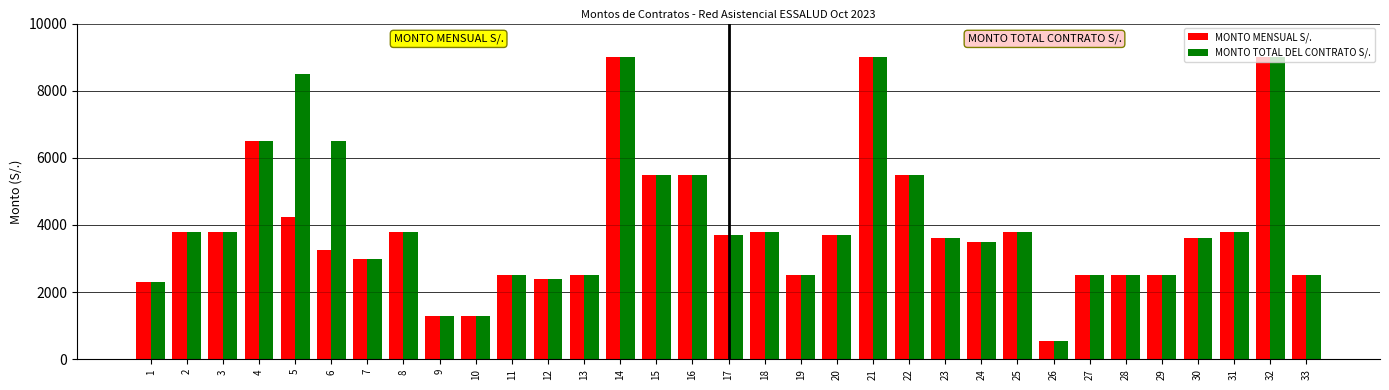

Rank the series by their average value, from highest to lowest.

MONTO TOTAL DEL CONTRATO S/., MONTO MENSUAL S/.